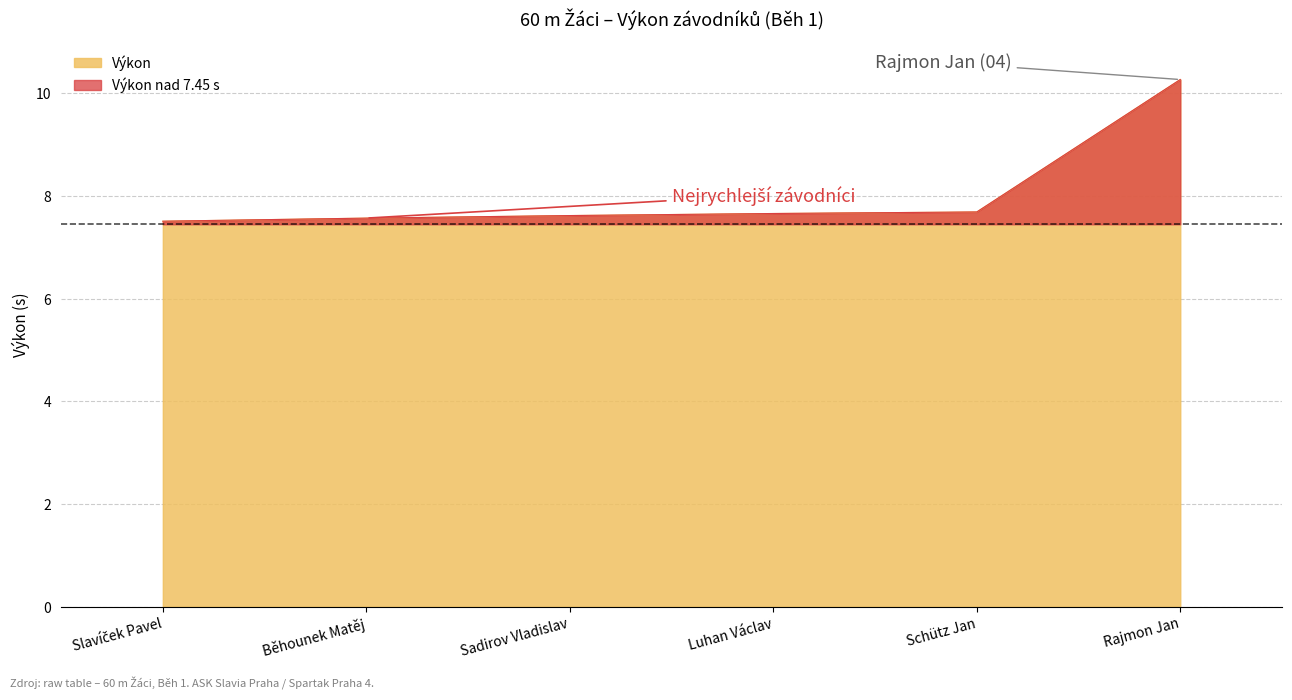

Is it true that the value at Schütz Jan is 7.7?

True